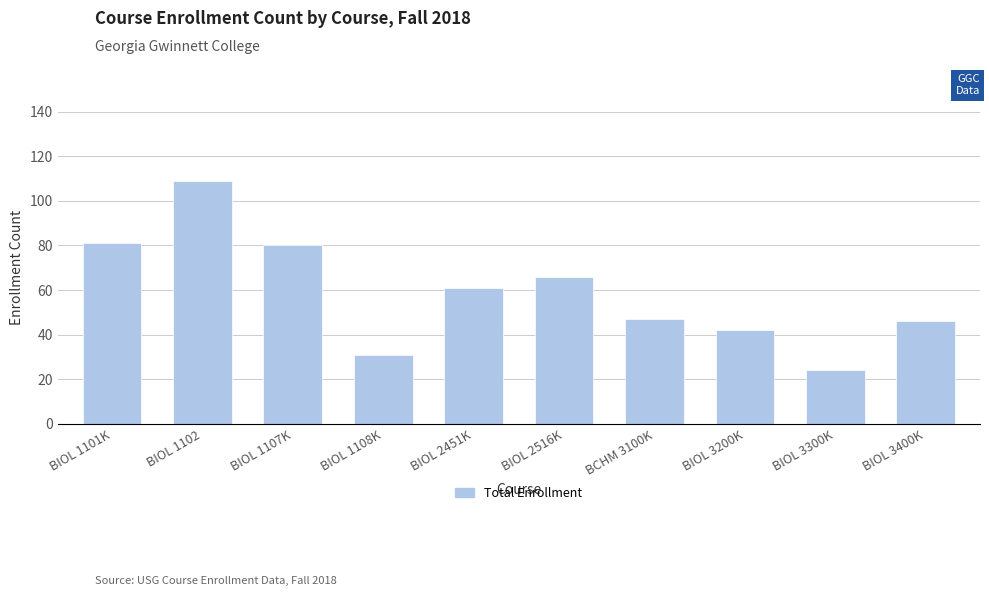

Which category has the lowest value across all series?

BIOL 3300K